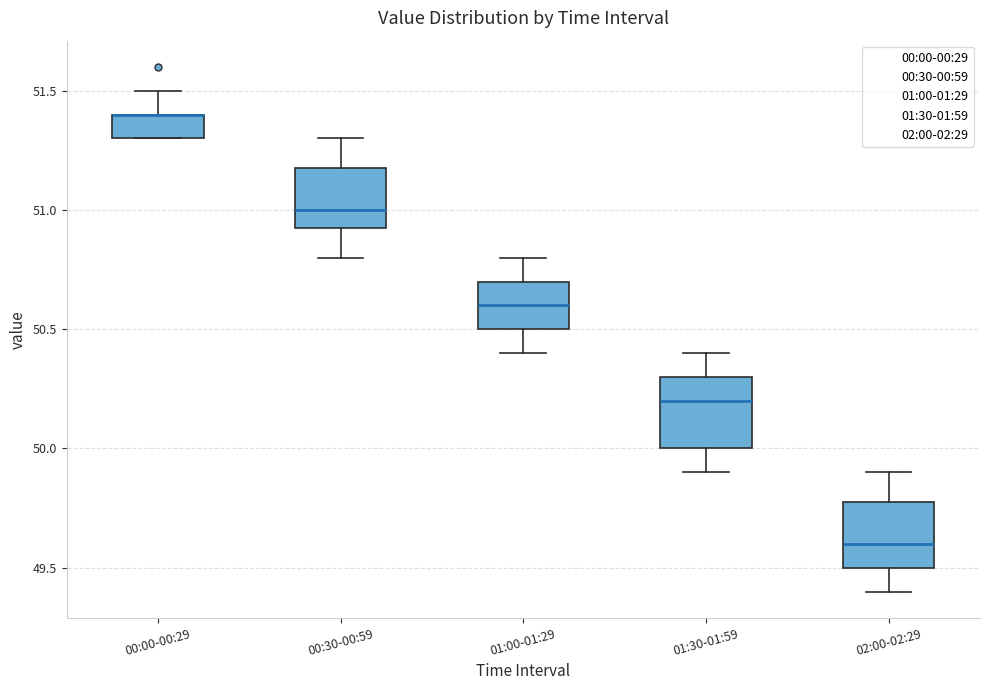

Where does the lower whisker of the box for 01:00-01:29 end on the y-axis? The values are not printed on the chart, so give them approximately, as read against the axis.

50.40